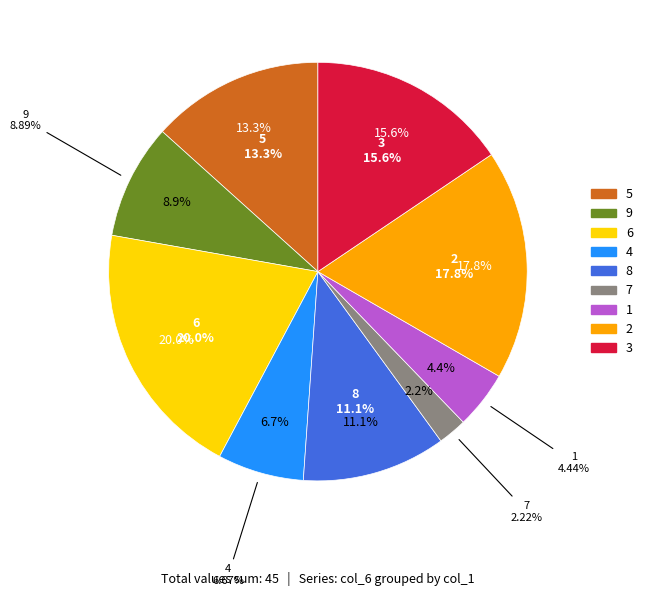

How many segments does this pie chart have?

9